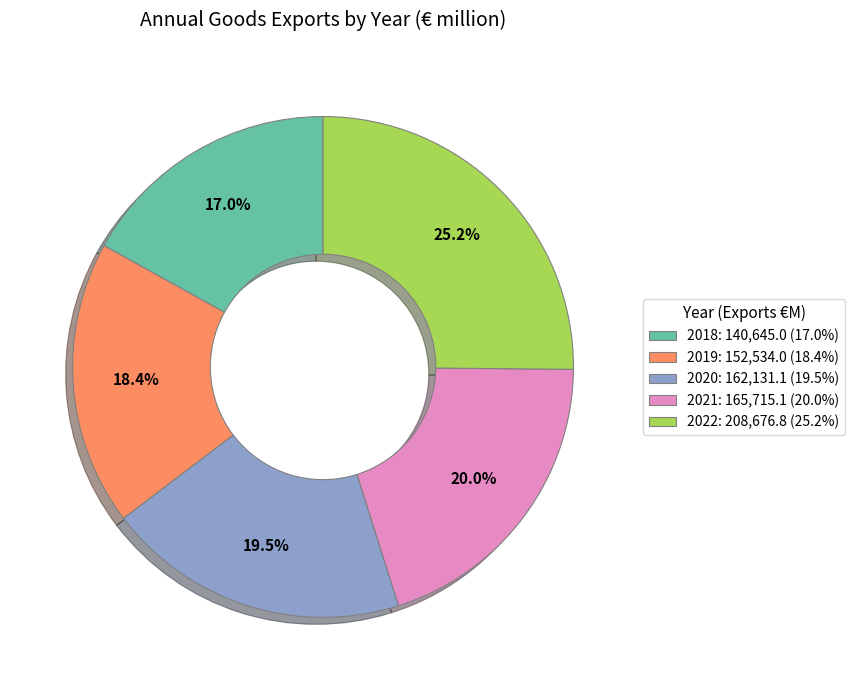

Count the number of slices in the pie.

5